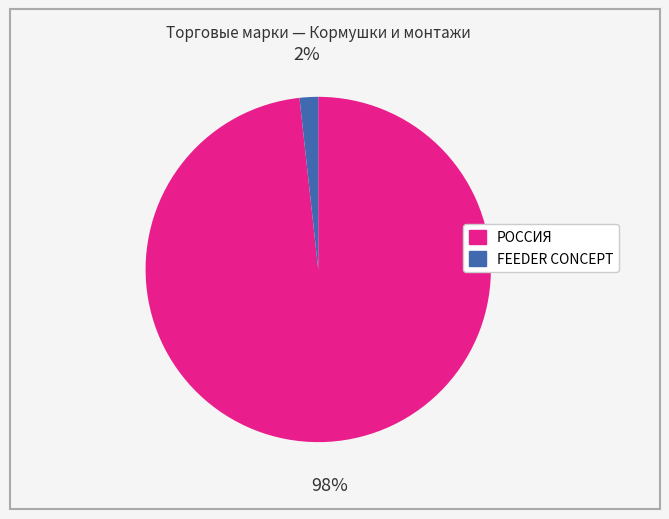

Does any single category account for the majority?

Yes